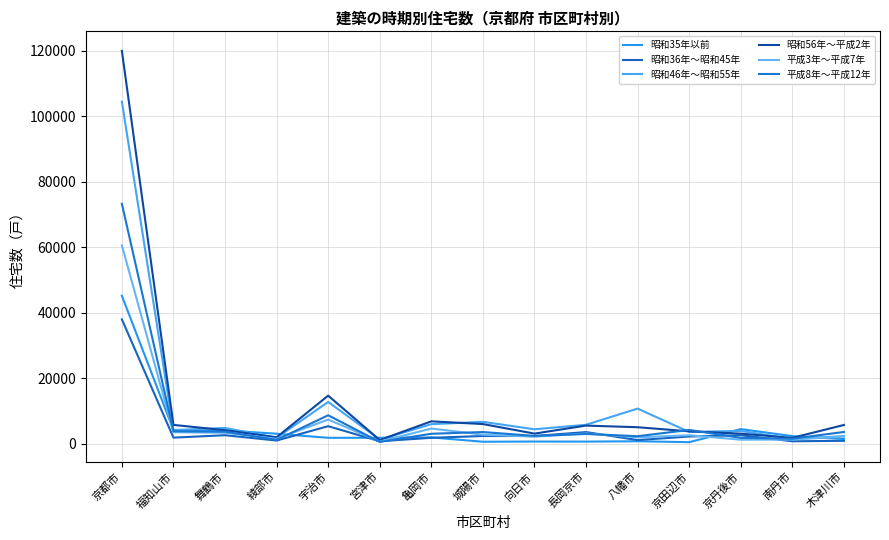

Reading left to right, what are all the values shown in this chart?

昭和35年以前: 京都市=45200	福知山市=4200	舞鶴市=4080	綾部市=3080	宇治市=1830	宮津市=1840	亀岡市=1950	城陽市=630	向日市=690	長岡京市=670	八幡市=770	京田辺市=500	京丹後市=4490	南丹市=2340	木津川市=1460
昭和36年～昭和45年: 京都市=38000	福知山市=1880	舞鶴市=2620	綾部市=990	宇治市=5380	宮津市=770	亀岡市=1830	城陽市=2380	向日市=2380	長岡京市=3580	八幡市=1130	京田辺市=2230	京丹後市=2620	南丹市=770	木津川市=910
昭和46年～昭和55年: 京都市=104500	福知山市=4200	舞鶴市=4840	綾部市=1830	宇治市=12790	宮津市=1280	亀岡市=5990	城陽市=6710	向日市=4430	長岡京市=5810	八幡市=10750	京田辺市=3620	京丹後市=3940	南丹市=1440	木津川市=2350
昭和56年～平成2年: 京都市=120000	福知山市=5770	舞鶴市=4150	綾部市=1990	宇治市=14710	宮津市=1140	亀岡市=6860	城陽市=6030	向日市=3110	長岡京市=5560	八幡市=5060	京田辺市=3810	京丹後市=3100	南丹市=1810	木津川市=5750
平成3年～平成7年: 京都市=60600	福知山市=3540	舞鶴市=3370	綾部市=1520	宇治市=7400	宮津市=670	亀岡市=4660	城陽市=2790	向日市=2180	長岡京市=3140	八幡市=1980	京田辺市=2610	京丹後市=1250	南丹市=1300	木津川市=2200
平成8年～平成12年: 京都市=73300	福知山市=3830	舞鶴市=3700	綾部市=1190	宇治市=8710	宮津市=580	亀岡市=3060	城陽市=3590	向日市=2410	長岡京市=3000	八幡市=2320	京田辺市=4230	京丹後市=1810	南丹市=1560	木津川市=3610